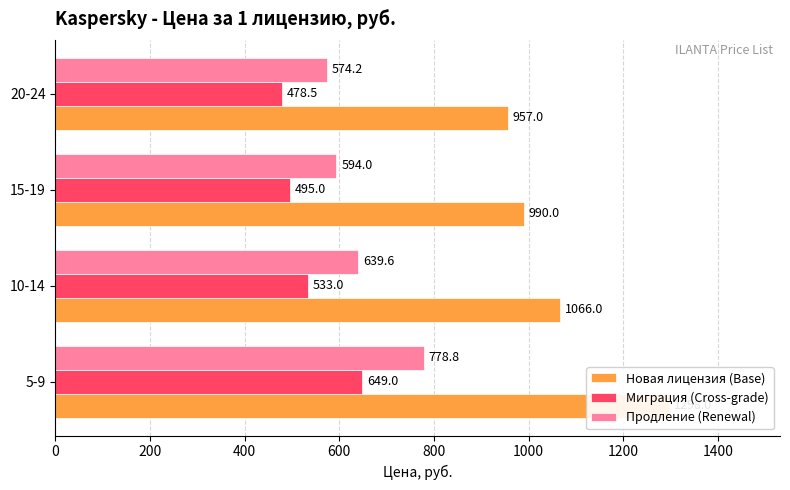

What are all the series names shown in the legend?

Новая лицензия (Base), Миграция (Cross-grade), Продление (Renewal)